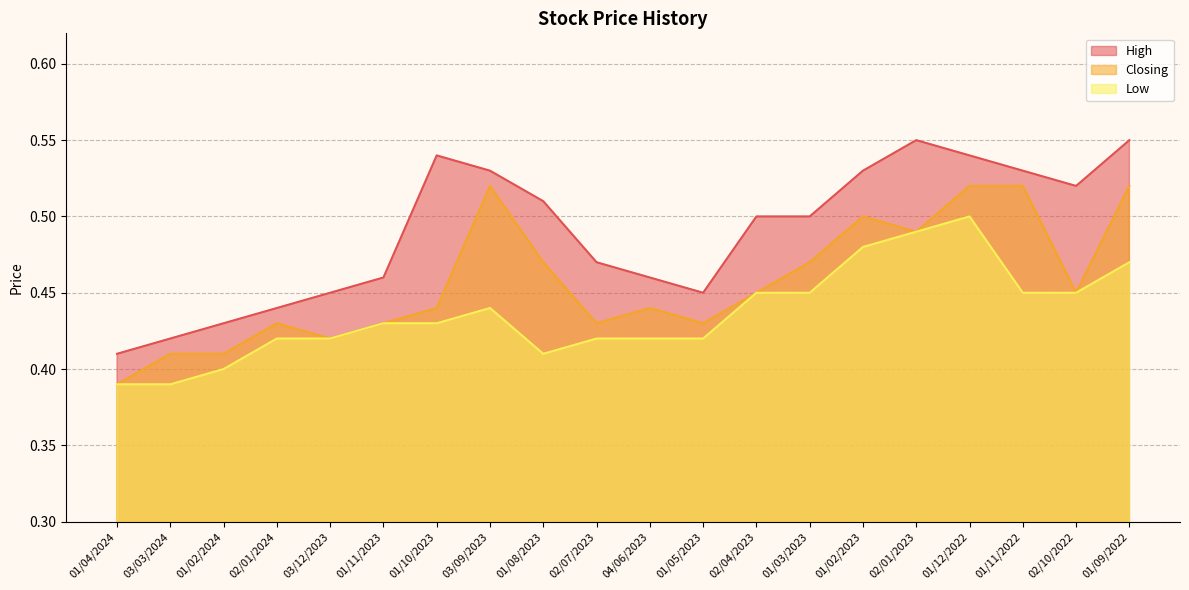

What is the label of the 12th point from the left?

01/05/2023